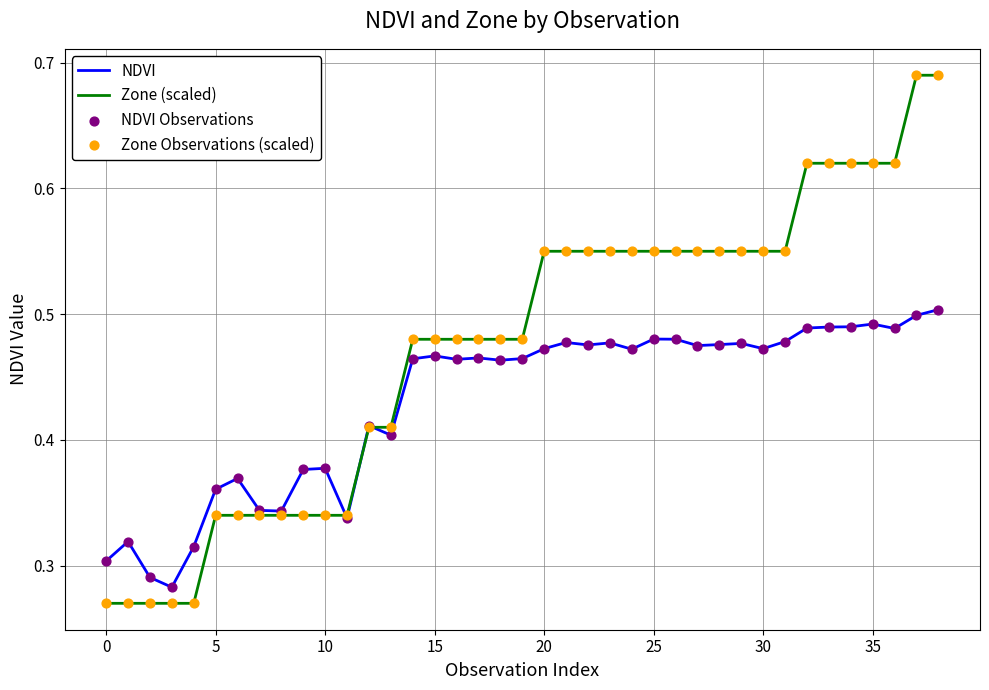

Which series has the largest total across all categories?

Zone (scaled)